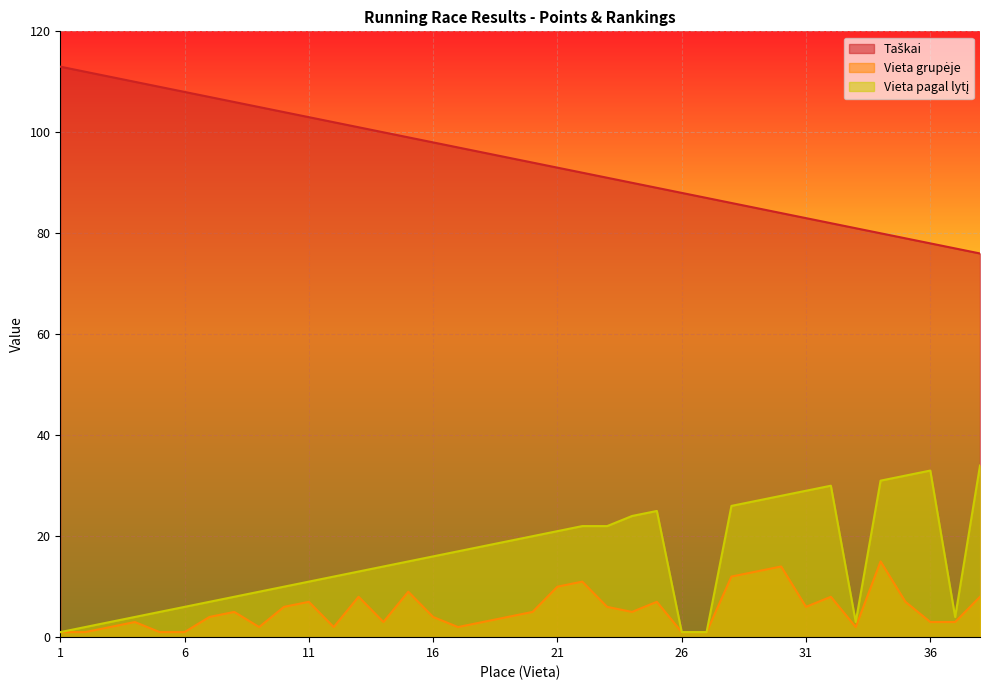

What are all the series names shown in the legend?

Taškai, Vieta grupėje, Vieta pagal lytį